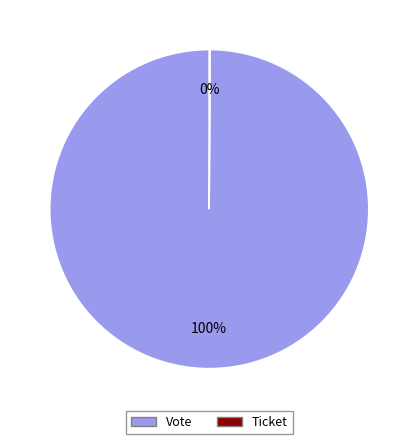

Which slice represents more than half of the pie?

Vote